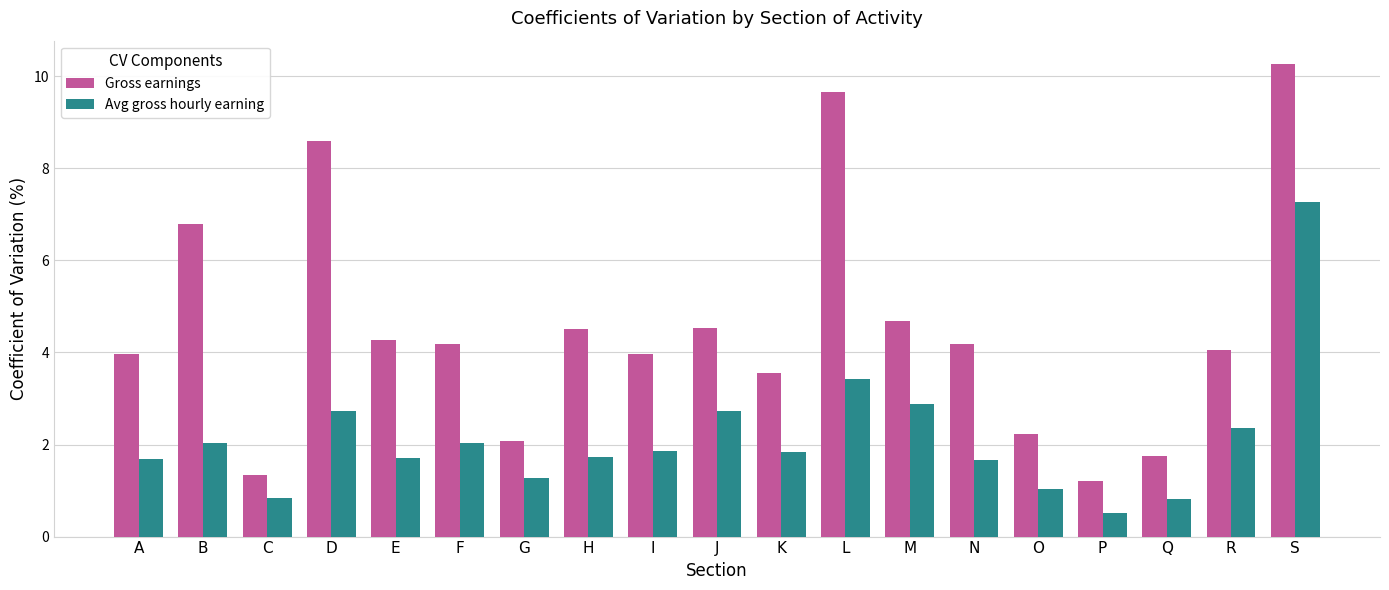

What is the value of the Avg gross hourly earning bar at the 1st from the left?

1.7